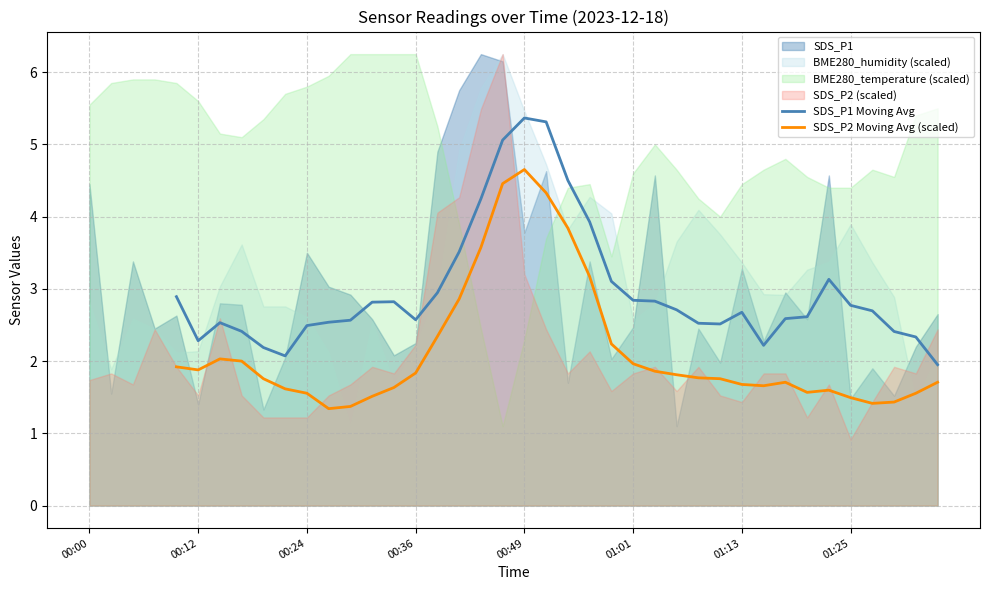

True or false: SDS_P2 Moving Avg (scaled) has a value of 2.3 at 16.

True